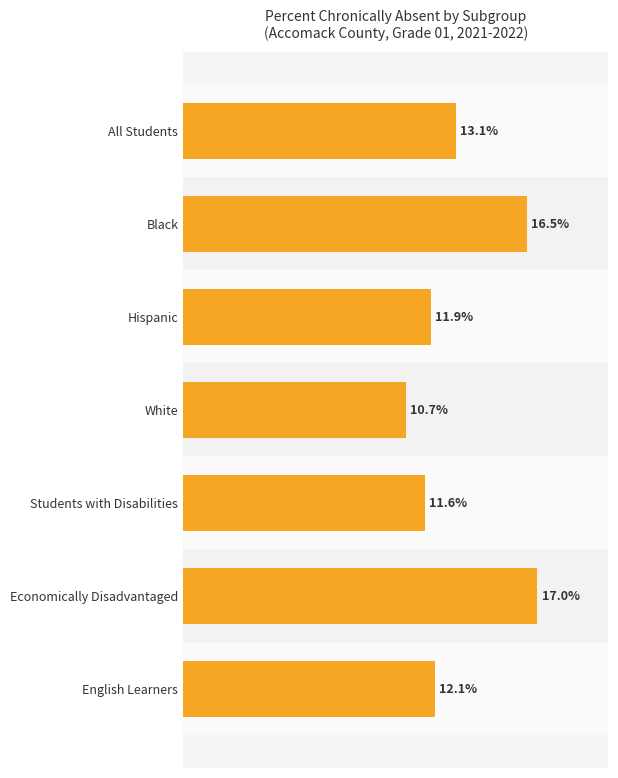

Which label corresponds to the smallest value in the chart?

White